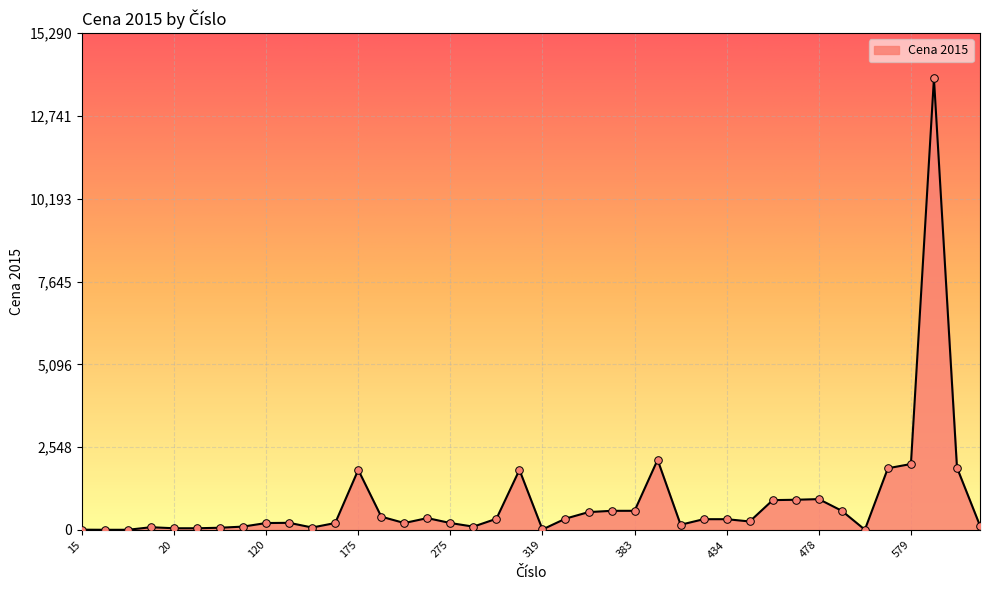

What is the maximum value shown in the chart?

13900